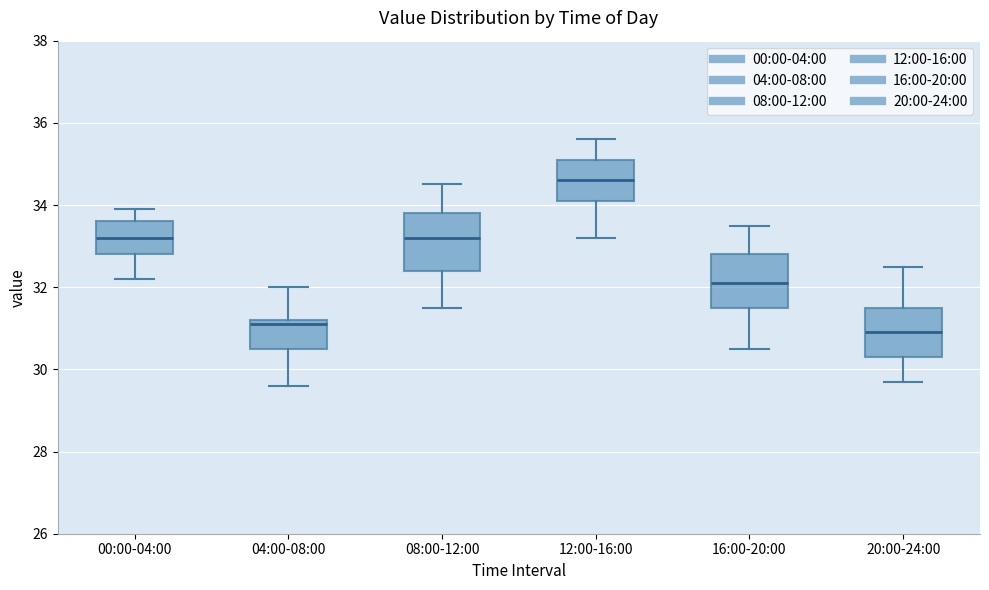

Reading left to right, read every box against the y-axis: the position of its median line, the range the box covers, and the ends of its whiskers. The values are not printed on the chart, so give them approximately, as read against the axis.

00:00-04:00: median 33.2, box 32.8 to 33.6, whiskers 32.2 to 34.0
04:00-08:00: median 31.2 (just below the box's upper edge), box 30.6 to 31.2, whiskers 29.6 to 32.0
08:00-12:00: median 33.2, box 32.4 to 33.8, whiskers 31.6 to 34.6
12:00-16:00: median 34.6, box 34.2 to 35.2, whiskers 33.2 to 35.6
16:00-20:00: median 32.2, box 31.6 to 32.8, whiskers 30.6 to 33.6
20:00-24:00: median 31.0, box 30.4 to 31.6, whiskers 29.8 to 32.6